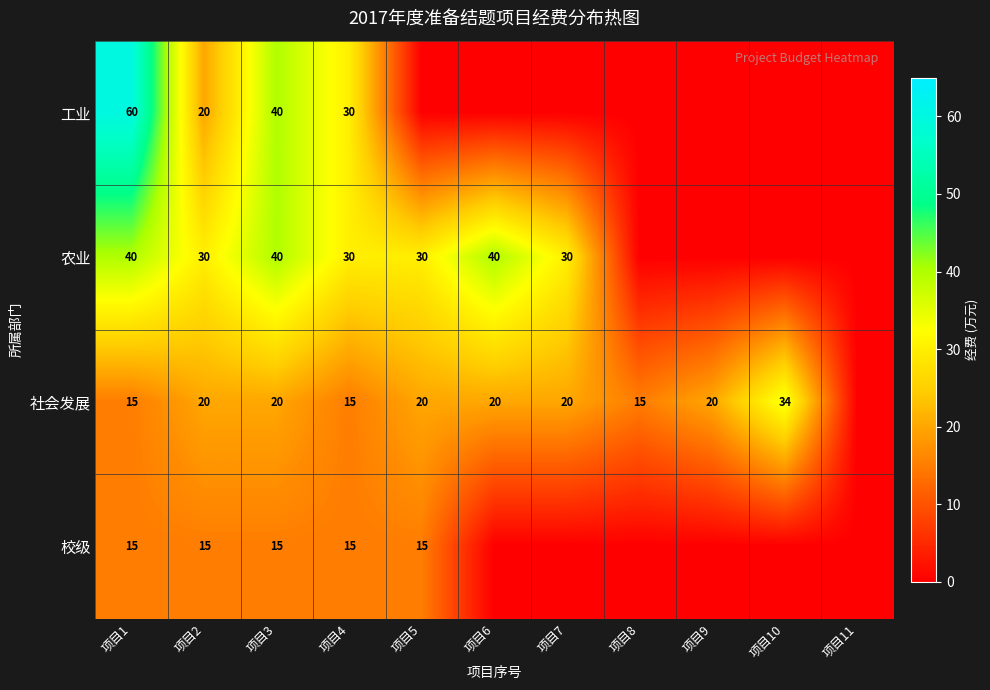

How many series are shown in this chart?

4